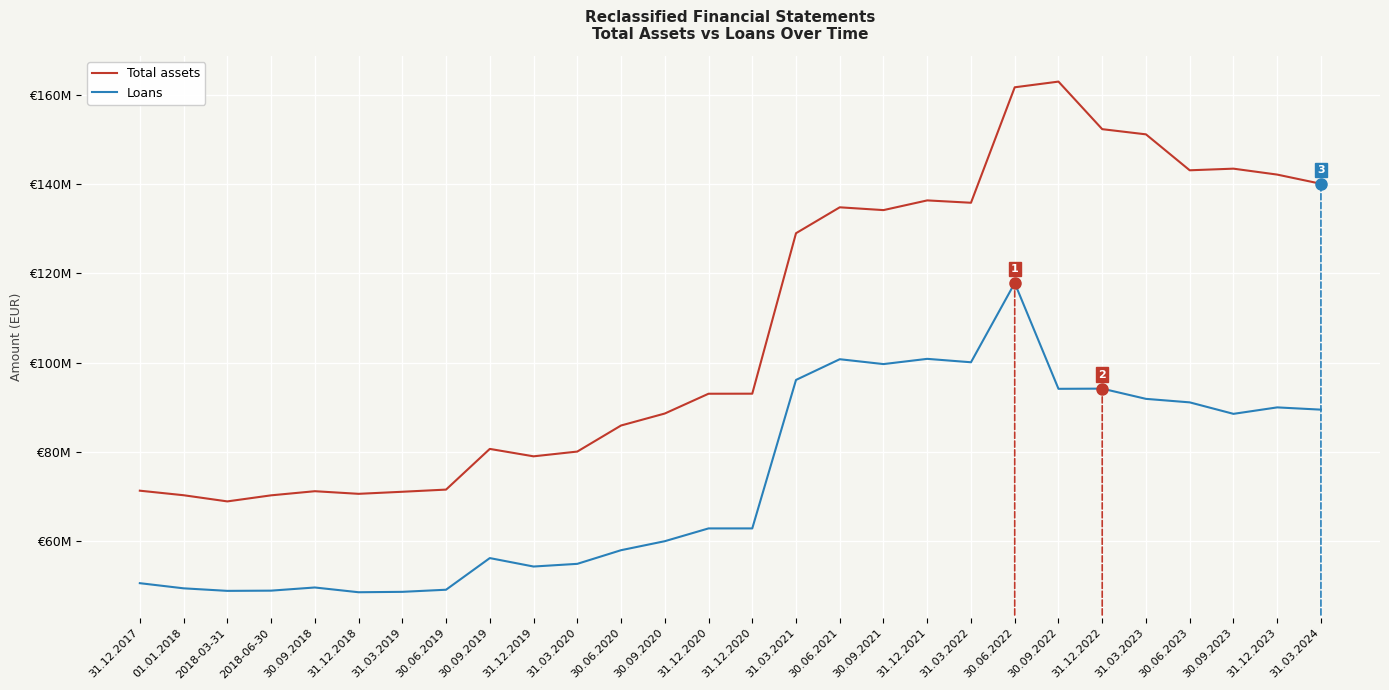

At 2018-03-31, list the series in order from largest to smallest.

Total assets, Loans